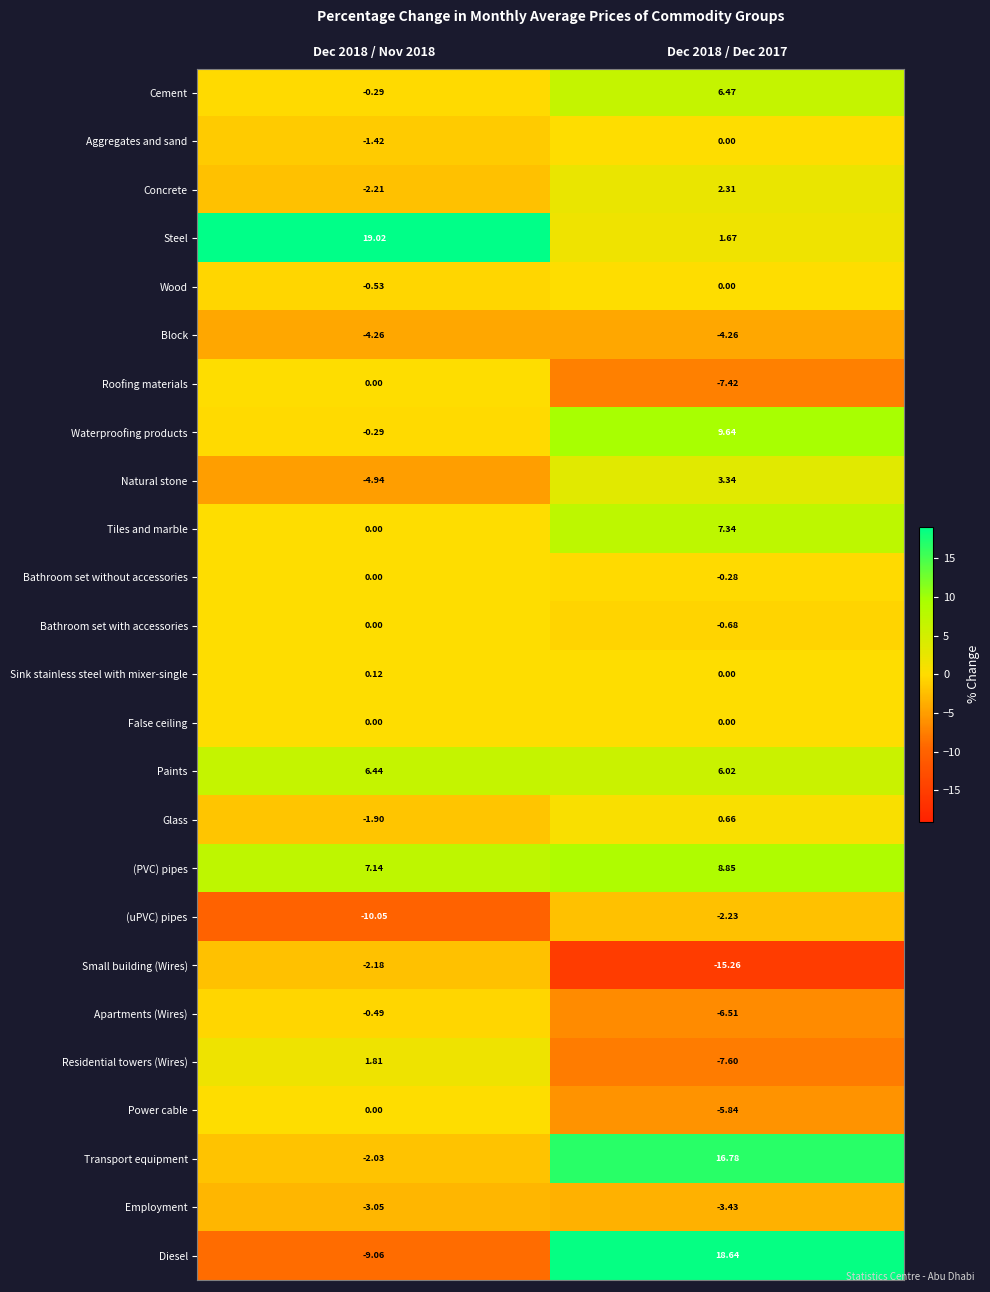

Which series changed the most between Dec 2018 / Nov 2018 and Dec 2018 / Dec 2017?

Diesel